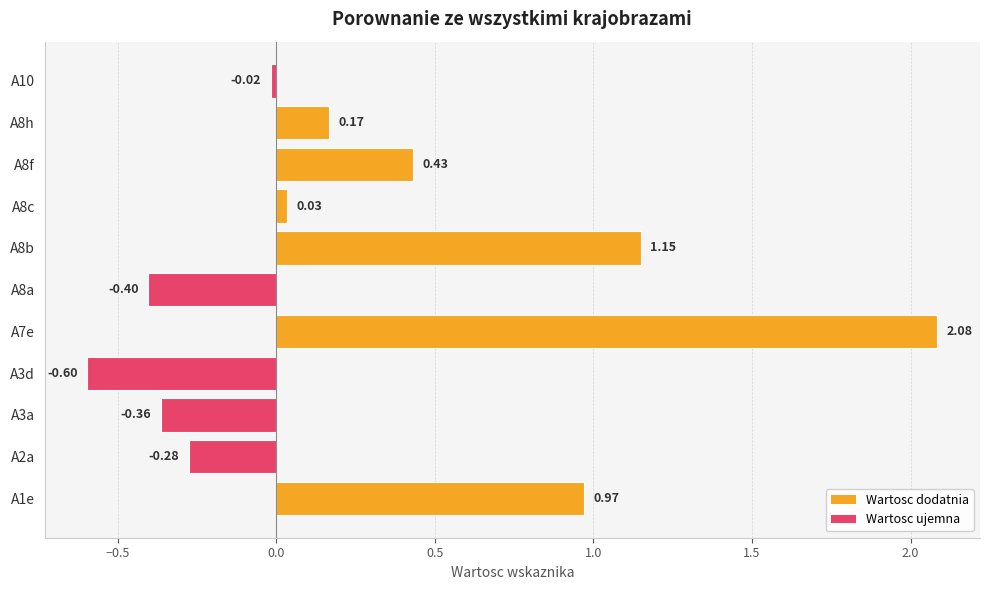

Rank the categories by value from lowest to highest.

A3d, A8a, A3a, A2a, A10, A8c, A8h, A8f, A1e, A8b, A7e